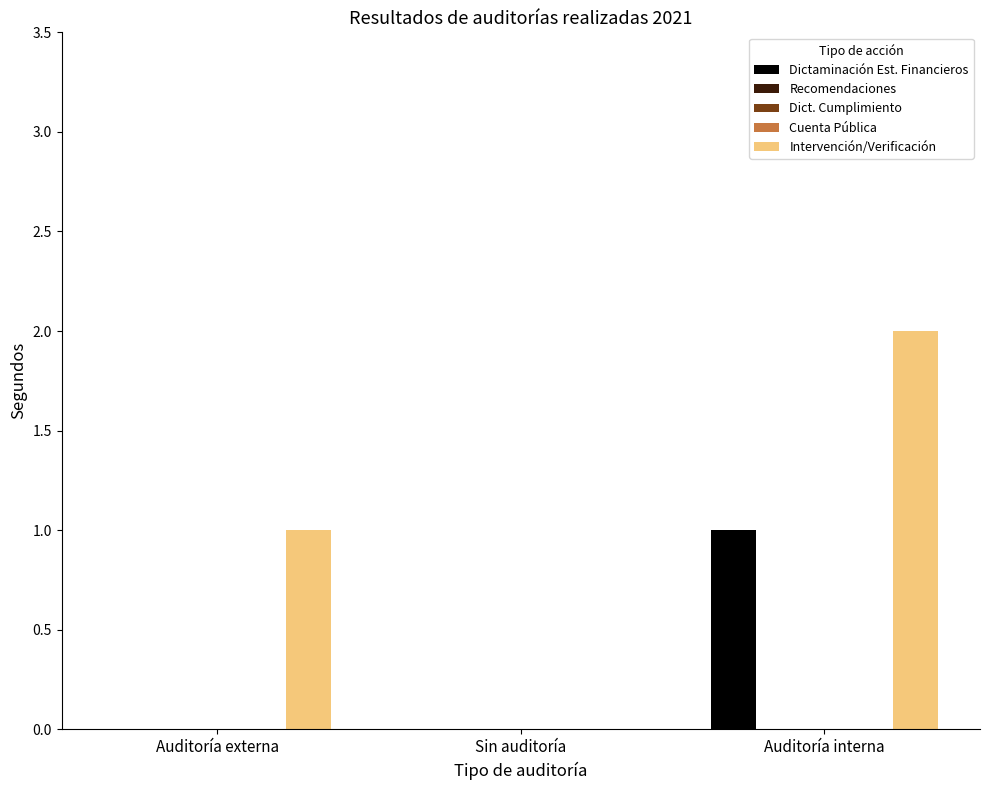

How many values in the Dictaminación Est. Financieros series exceed 0?

1